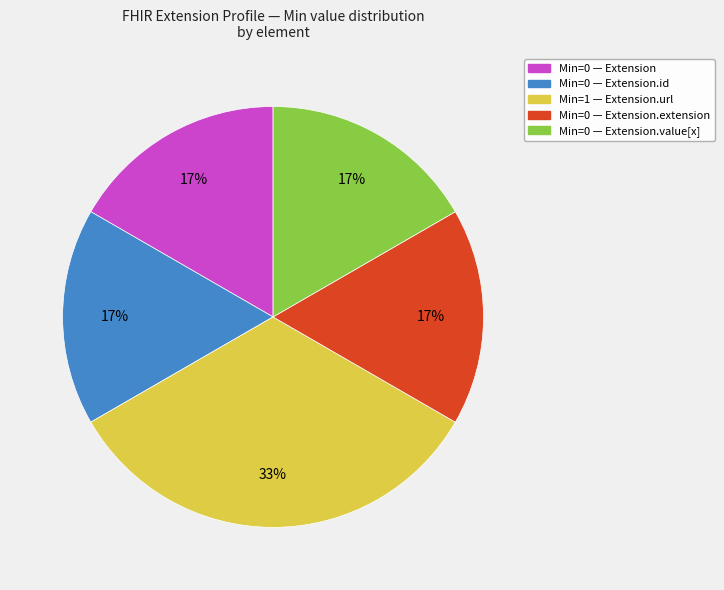

Is there a majority slice in this chart?

No